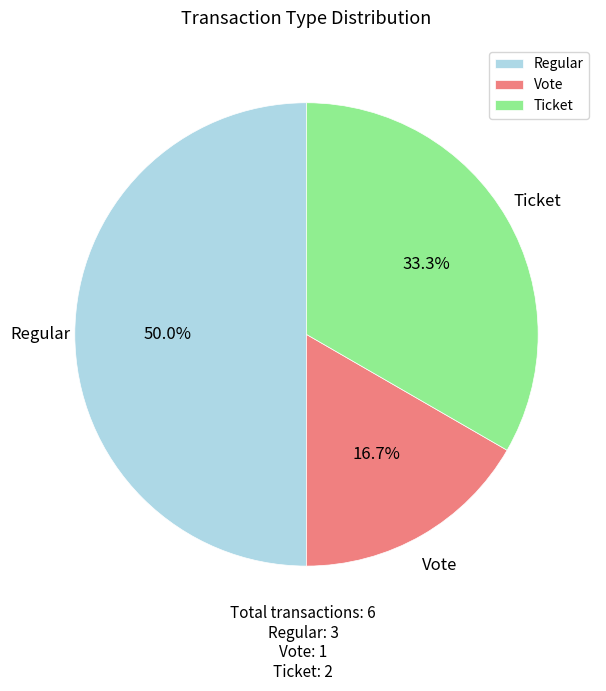

To the nearest percent, what is the average slice percentage?

33%